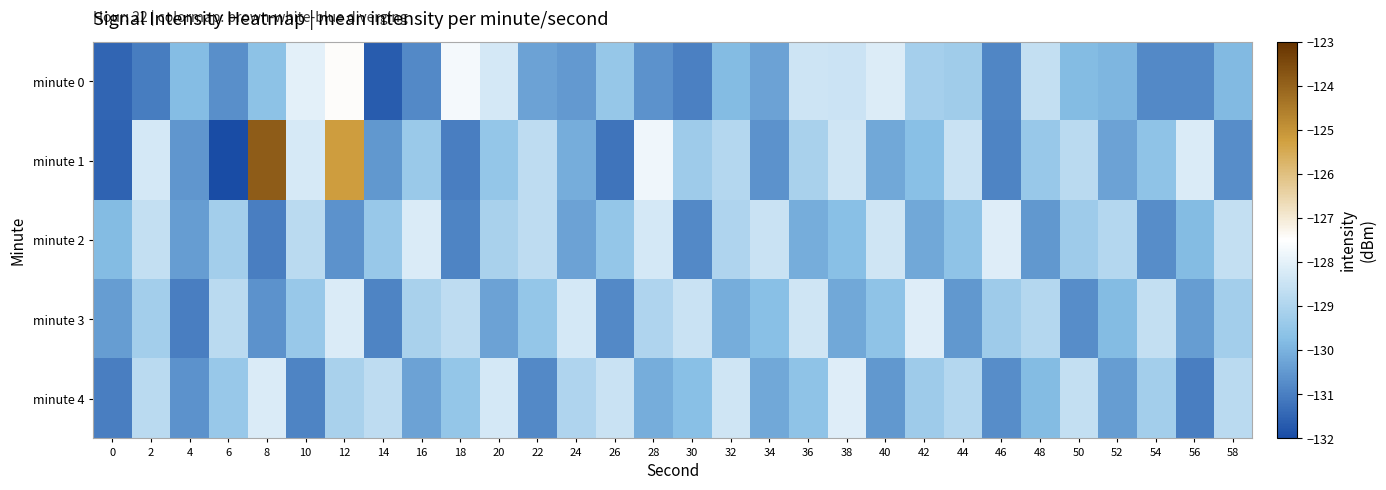

Between 42 and 48, which series saw the biggest shift?

minute 3